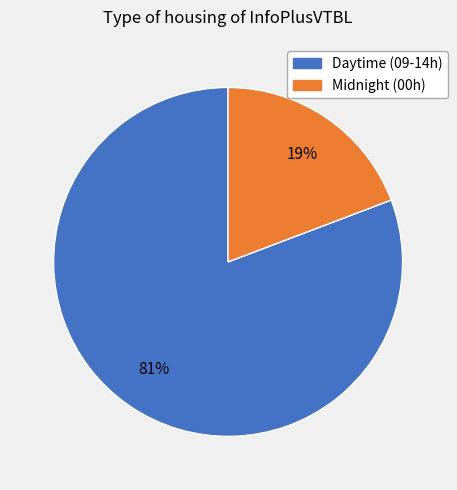

To the nearest percent, what is the average slice percentage?

50%